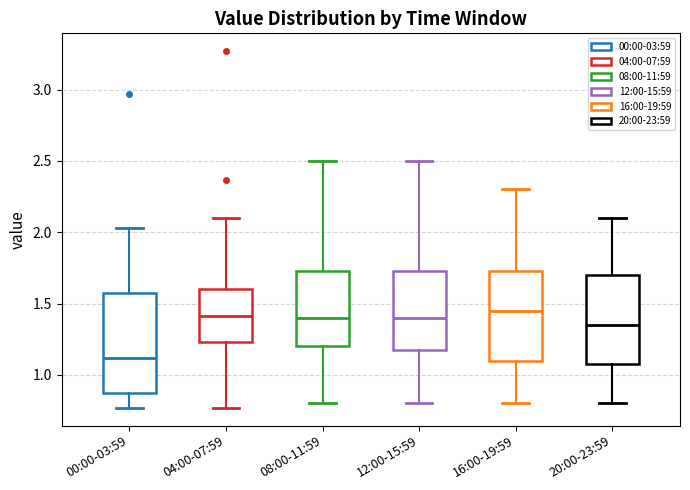

Reading left to right, transcribe this box plot: for each box, give where its median line is, the range the box spans, and where its two whiskers end, as read against the y-axis. The values are not printed on the chart, so give them approximately, as read against the axis.

00:00-03:59: median 1.10, box 0.90 to 1.60, whiskers 0.75 to 2.05
04:00-07:59: median 1.40, box 1.25 to 1.60, whiskers 0.75 to 2.10
08:00-11:59: median 1.40, box 1.20 to 1.75, whiskers 0.80 to 2.50
12:00-15:59: median 1.40, box 1.20 to 1.75, whiskers 0.80 to 2.50
16:00-19:59: median 1.45, box 1.10 to 1.75, whiskers 0.80 to 2.30
20:00-23:59: median 1.35, box 1.10 to 1.70, whiskers 0.80 to 2.10